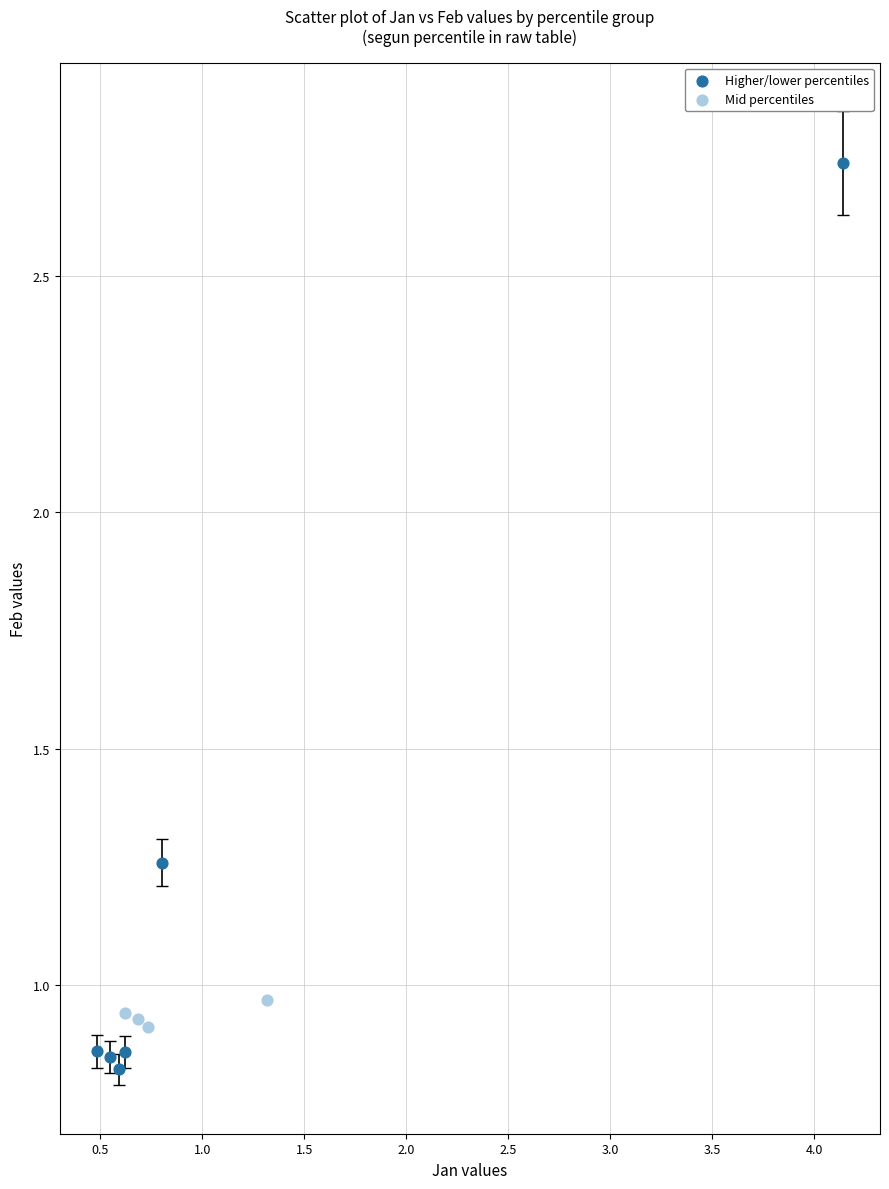

Which series has the widest spread of Y values?

Higher/lower percentiles